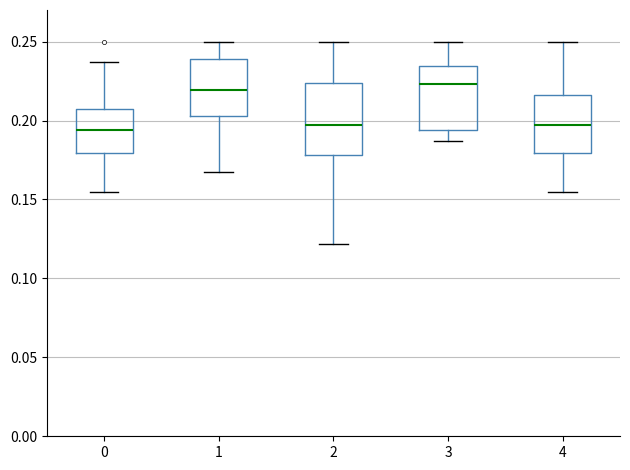

Where does the upper whisker of the box at x = 4 end on the y-axis? The values are not printed on the chart, so give them approximately, as read against the axis.

0.250